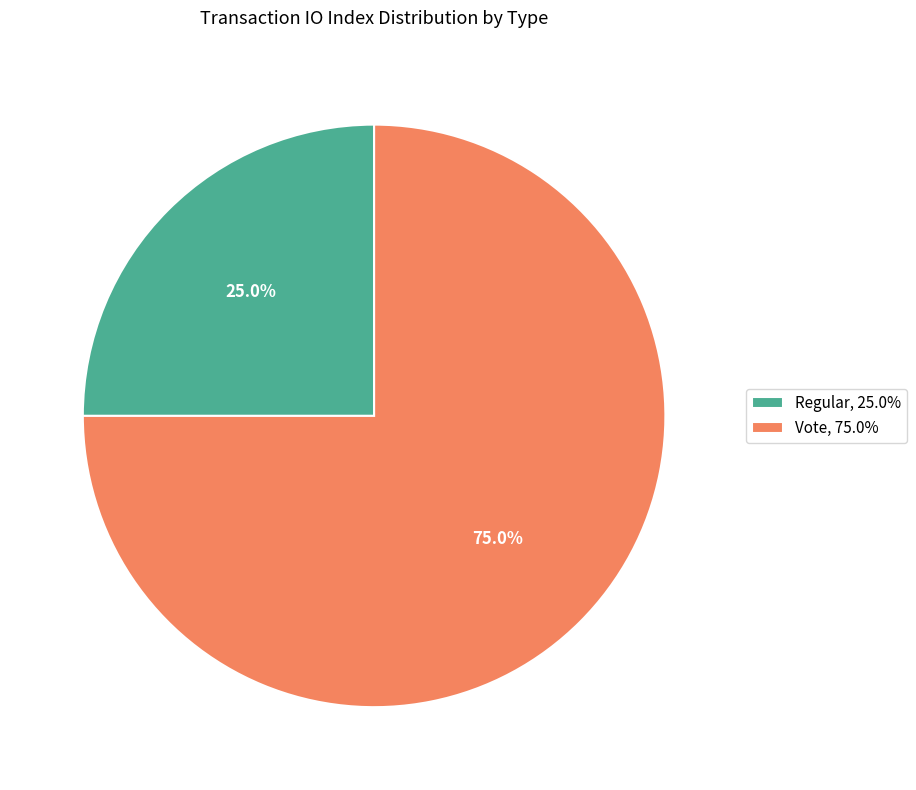

Which slice is the smallest?

Regular